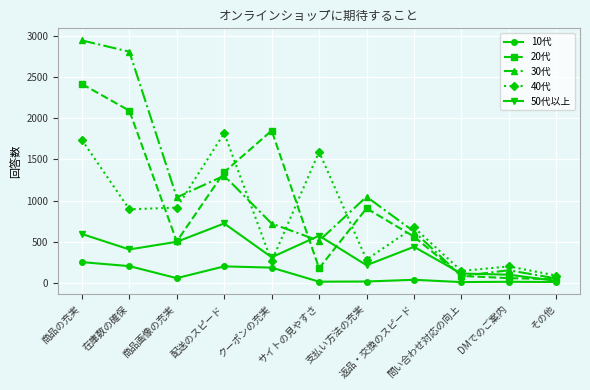

Read the 40代 value at 配送のスピード, to the nearest 100.

1800